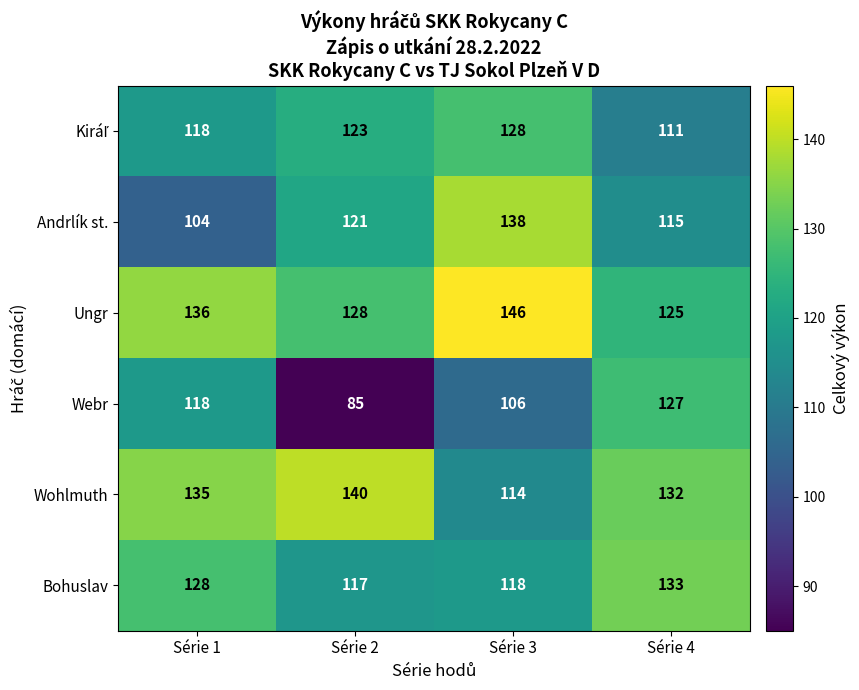

True or false: Wohlmuth has a value of 114 at Série 3.

True